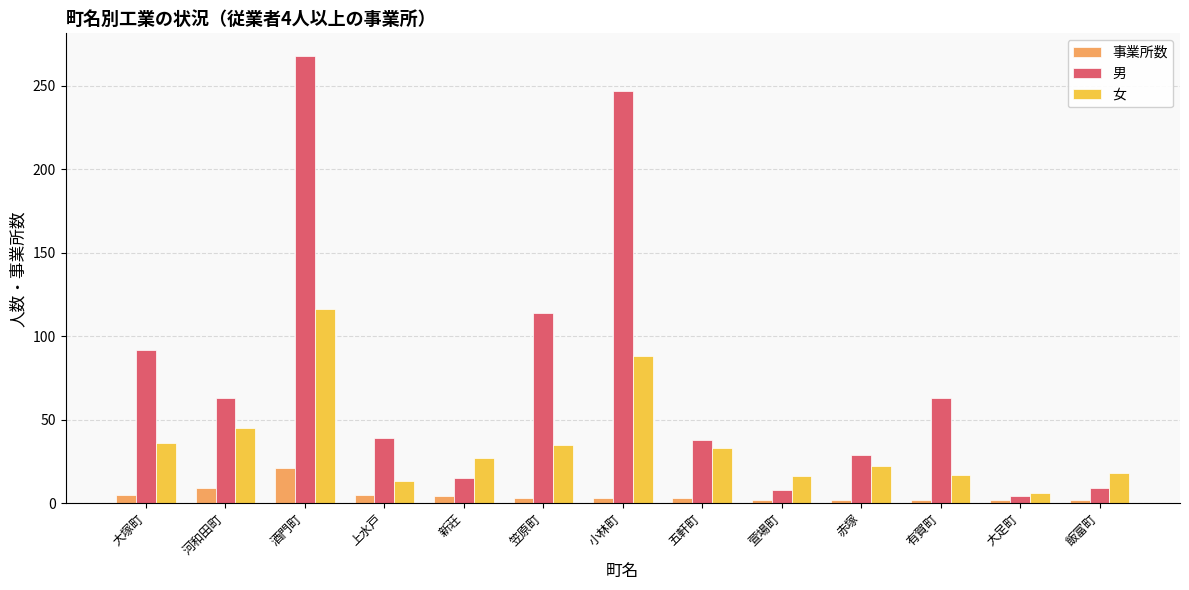

What is the label of the 10th bar from the right?

上水戸